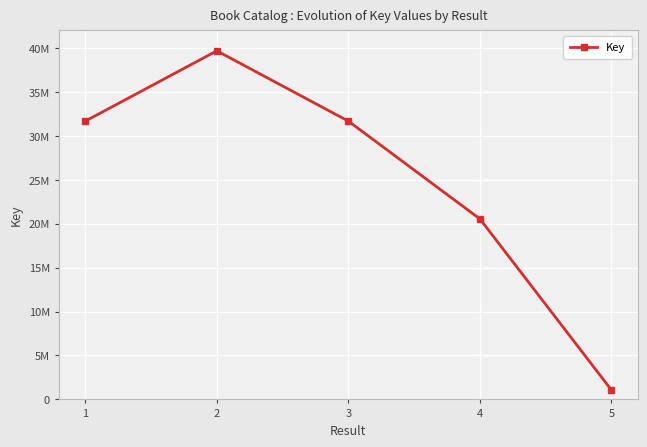

Does the chart have visible grid lines?

Yes